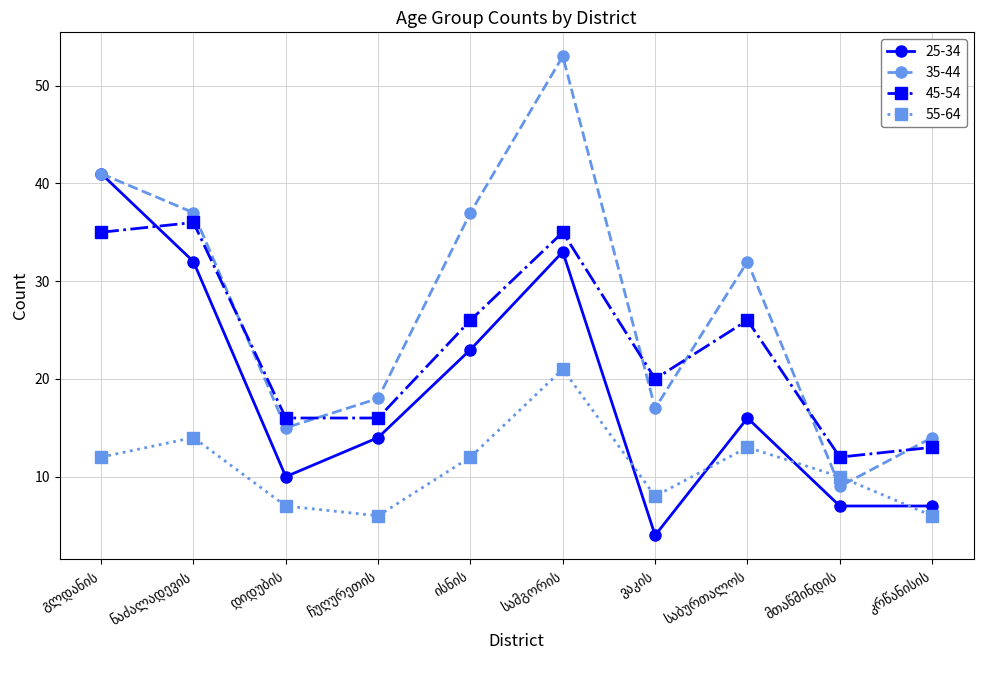

Rank the series by their average value, from lowest to highest.

55-64, 25-34, 45-54, 35-44